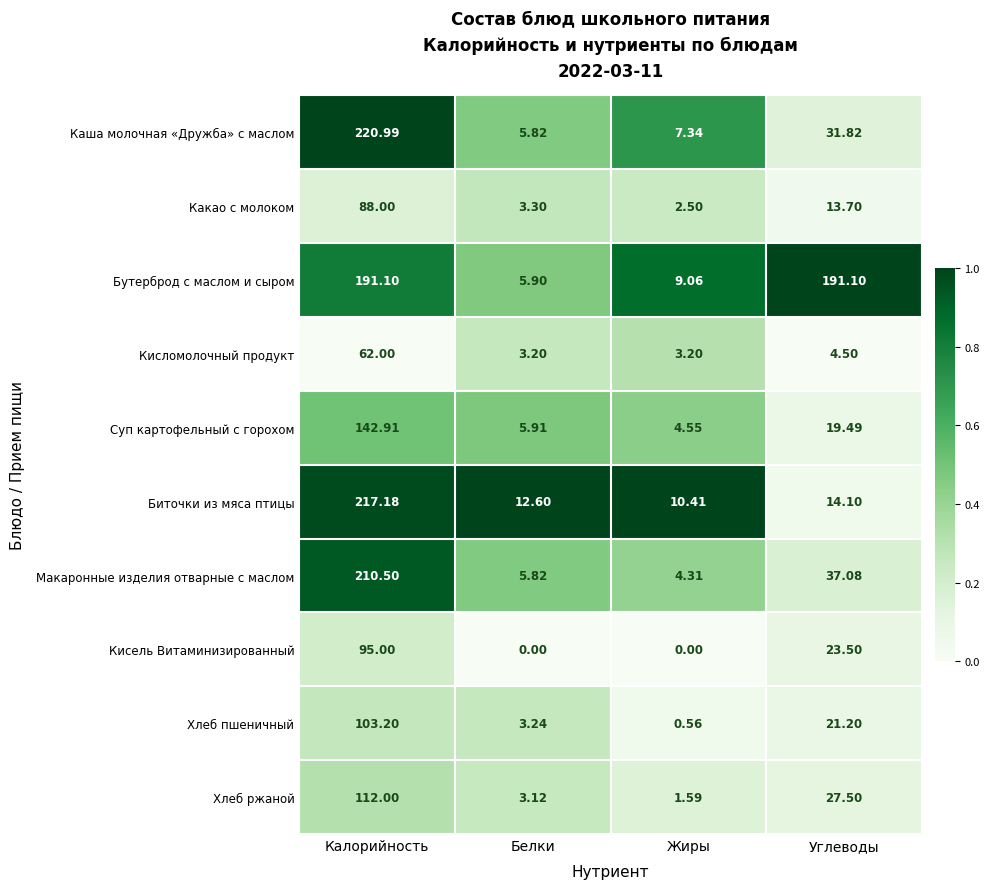

What is the difference between the highest and lowest values at Углеводы?

186.6